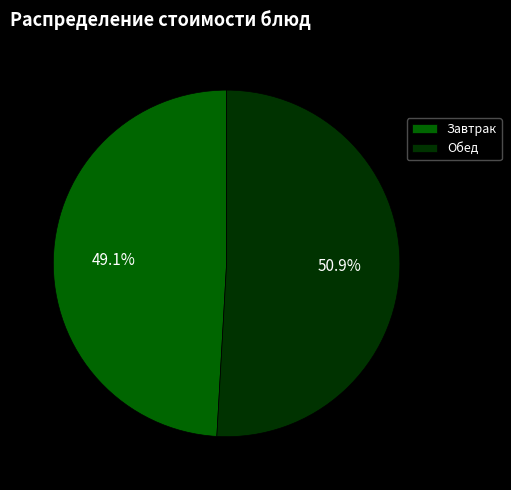

What is the largest slice in the pie chart?

Обед